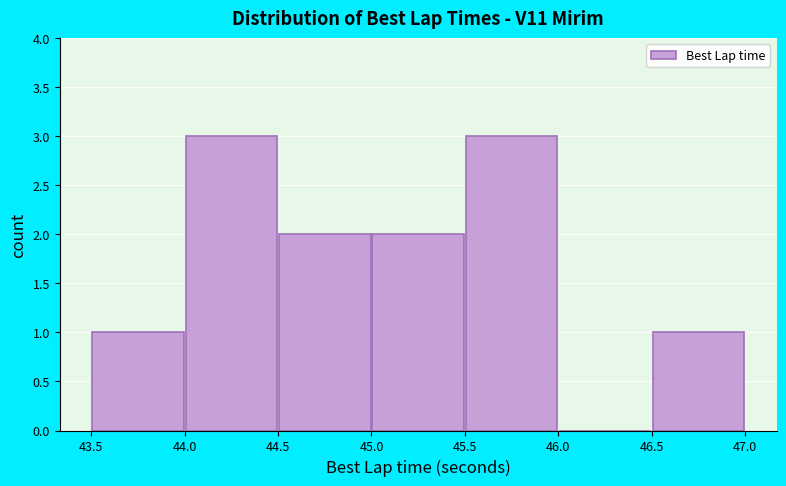

How tall is the bar that spans 44.0 to 44.5 on the x-axis? The values are not printed on the chart, so give them approximately, as read against the axis.

3